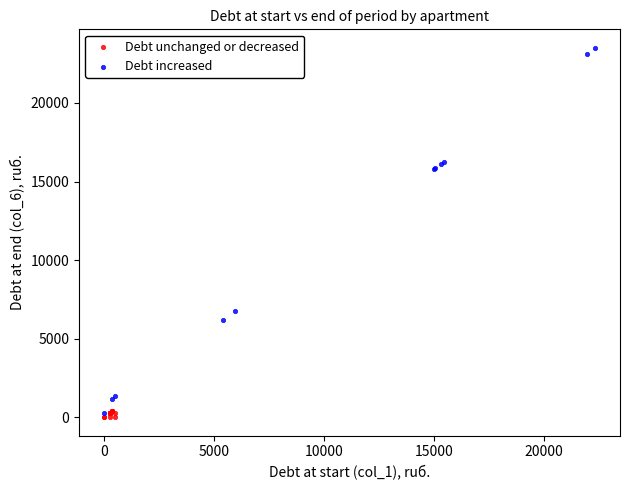

Which series has the widest spread of Y values?

Debt increased